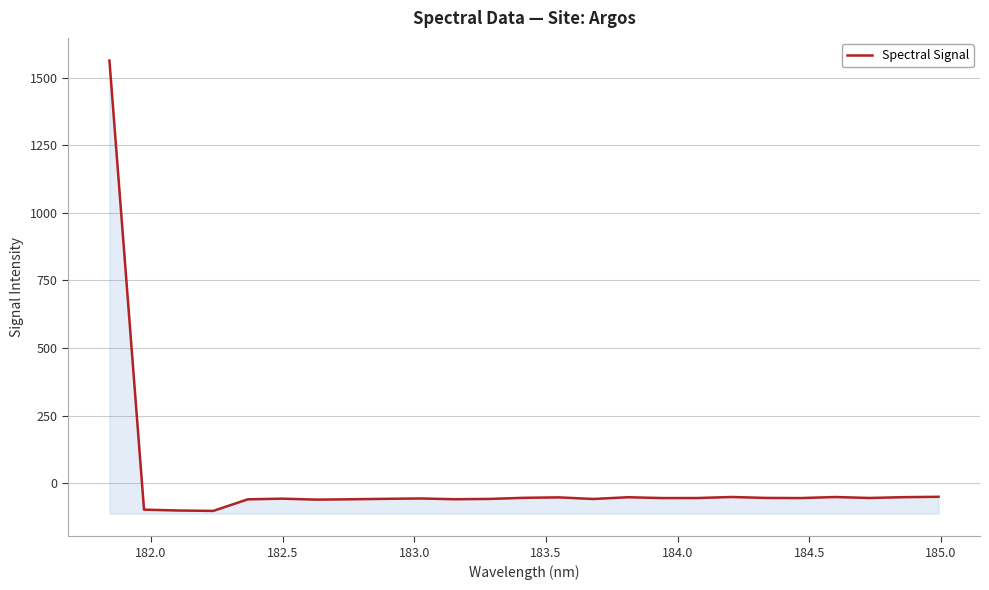

Reading left to right, extract all data points from this chart.

1563.3	-97.8	-101.0	-102.5	-59.6	-57.1	-60.7	-59.4	-57.7	-56.5	-59.2	-58.0	-54.0	-52.4	-58.3	-51.8	-55.0	-54.8	-51.0	-54.4	-55.0	-51.0	-54.6	-51.6	-50.2